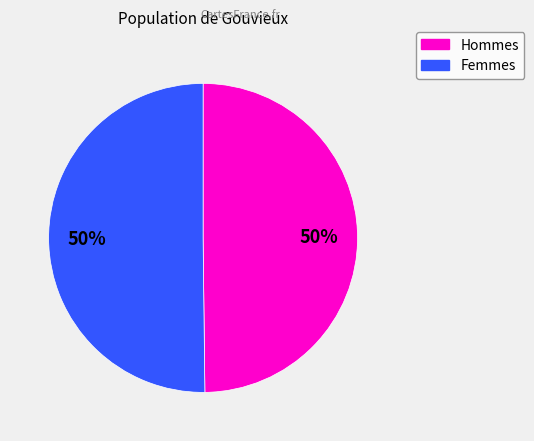

To the nearest percent, what is the average slice percentage?

50%